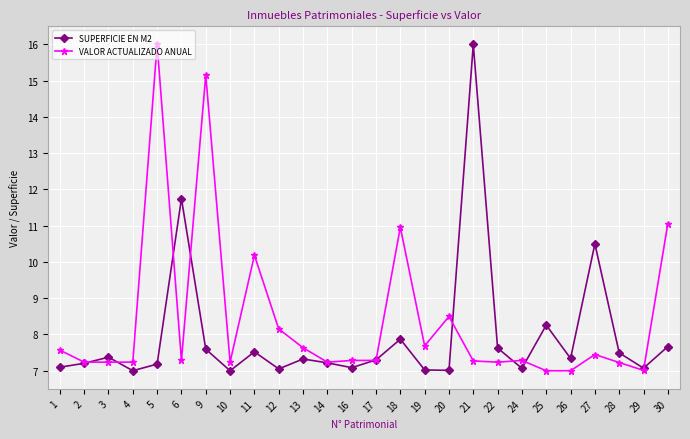

How many interior local peaks does the SUPERFICIE EN M2 series have?

8